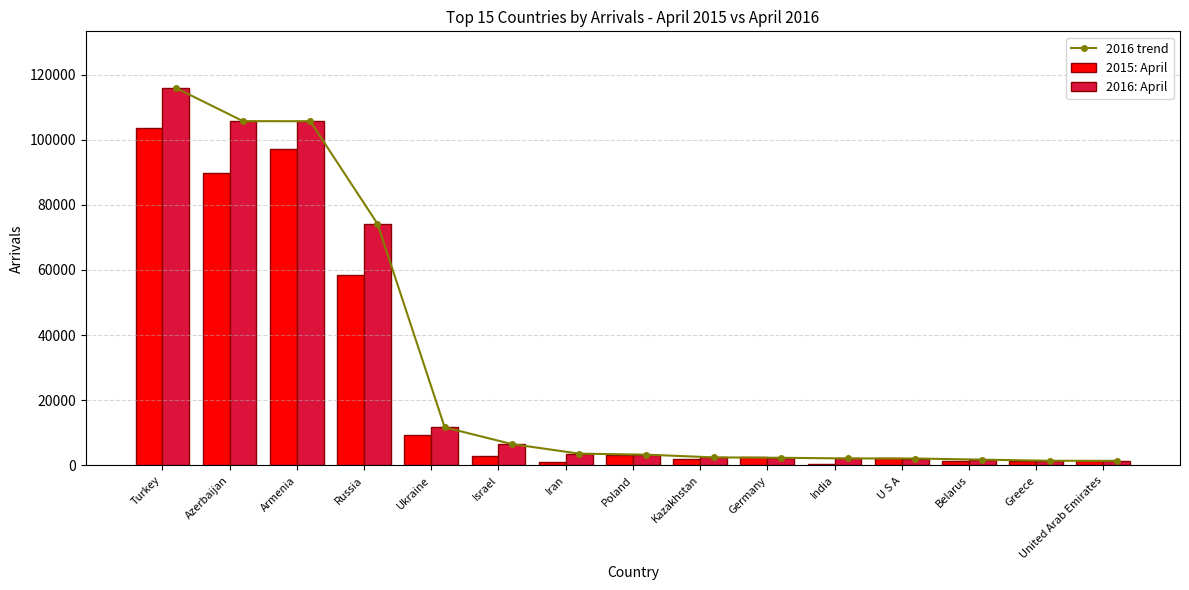

Reading right to left, what are all the values shown in this chart?

2016 trend: 1412	1434	1780	2122	2144	2347	2472	3305	3626	6561	11699	74187	105667	105695	115887
2015: April: 1272	1408	1311	2227	368	2575	1851	3067	1167	2872	9292	58537	97232	89855	103504
2016: April: 1412	1434	1780	2122	2144	2347	2472	3305	3626	6561	11699	74187	105667	105695	115887